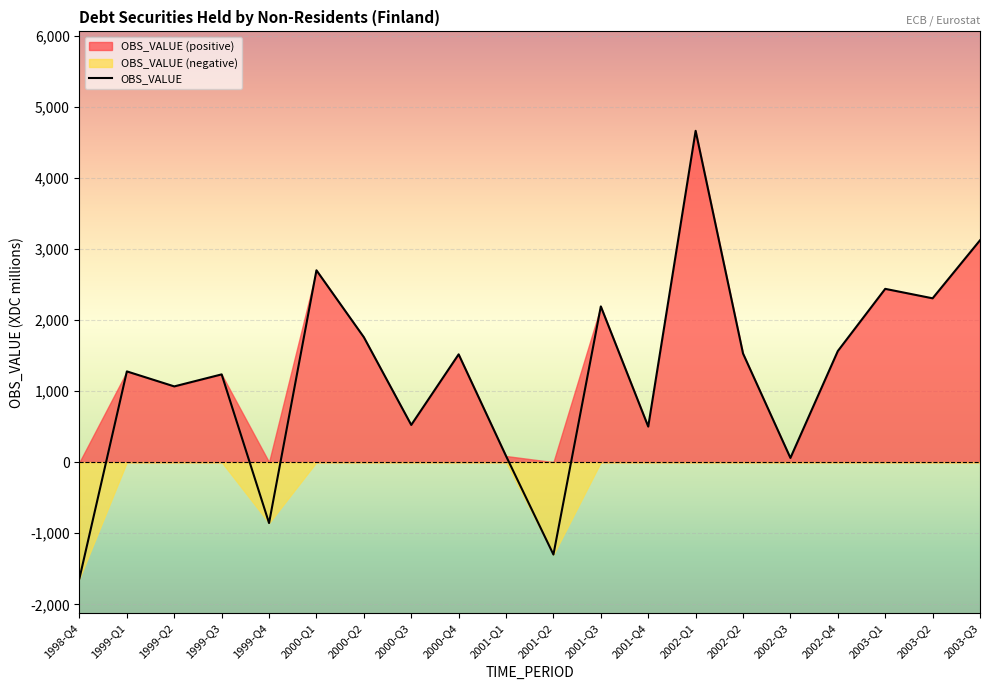

At how many categories does at least one series exceed -381?

20